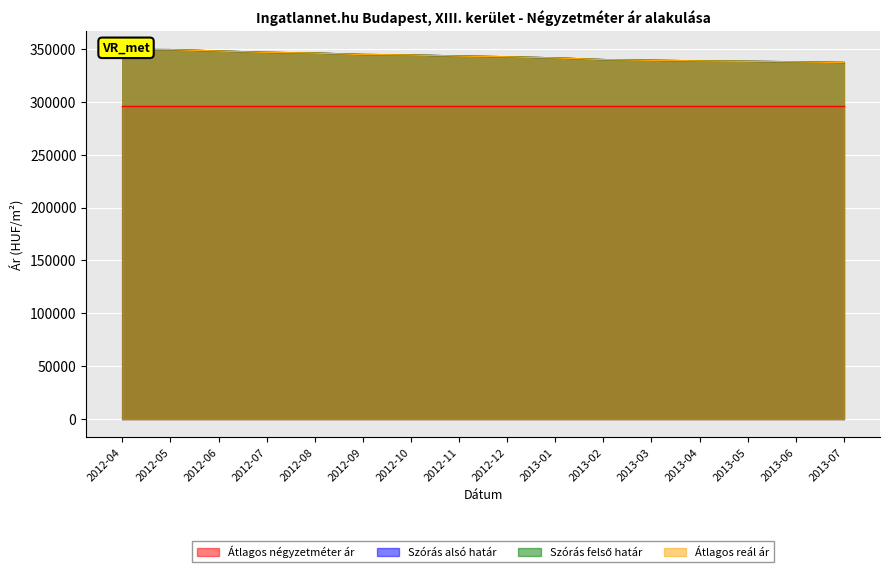

True or false: Szórás felső határ has more than 2 points higher than both neighbors.

False